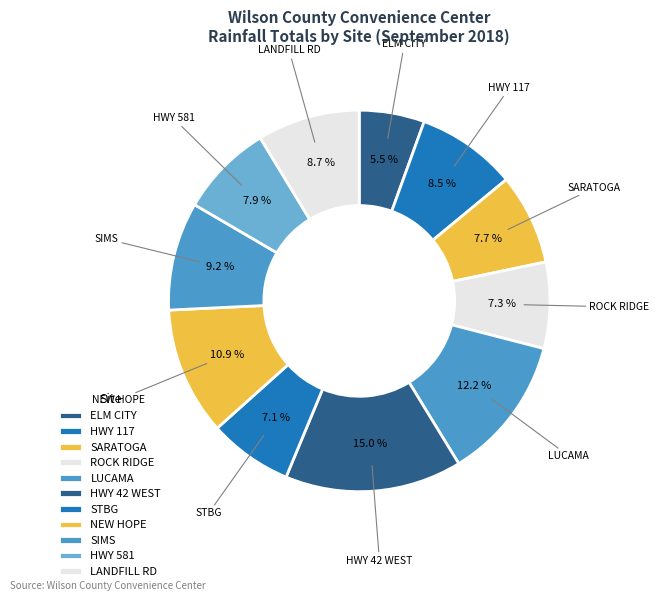

How many slices are in this pie chart?

11